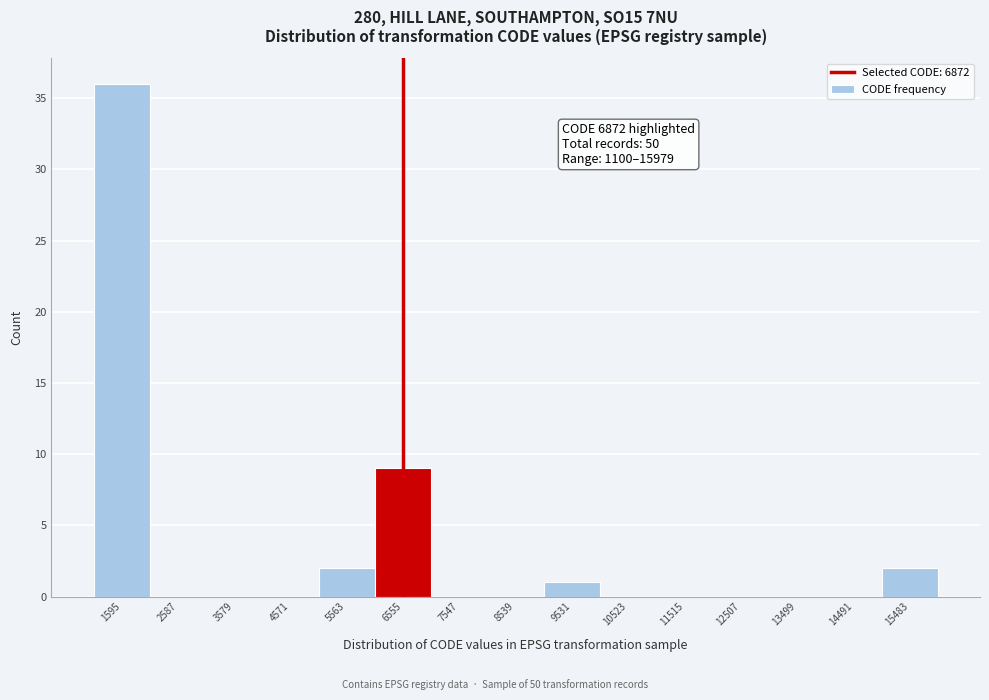

Which range on the x-axis has the tallest bar?

1100 to 2100